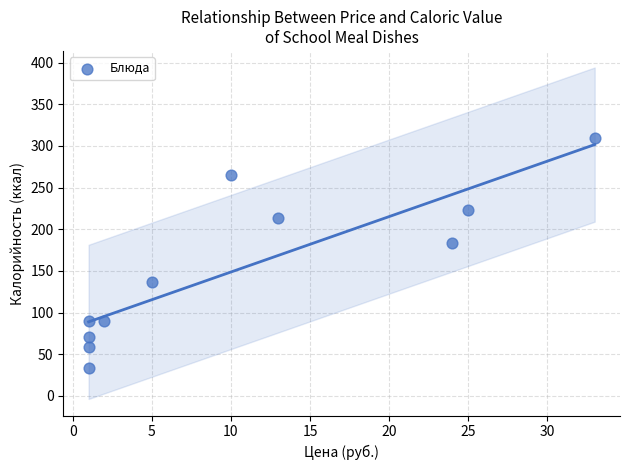

What Y value in the scatter plot is closest to 171?

184